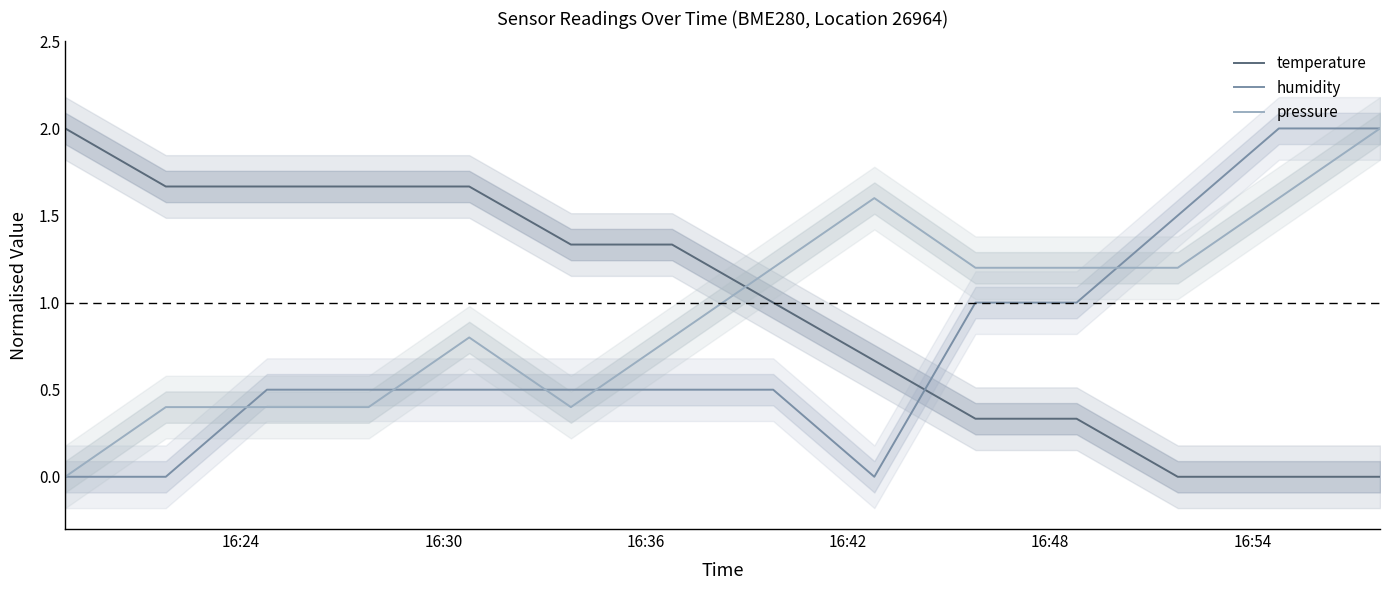

How many times do temperature and pressure cross each other?

1